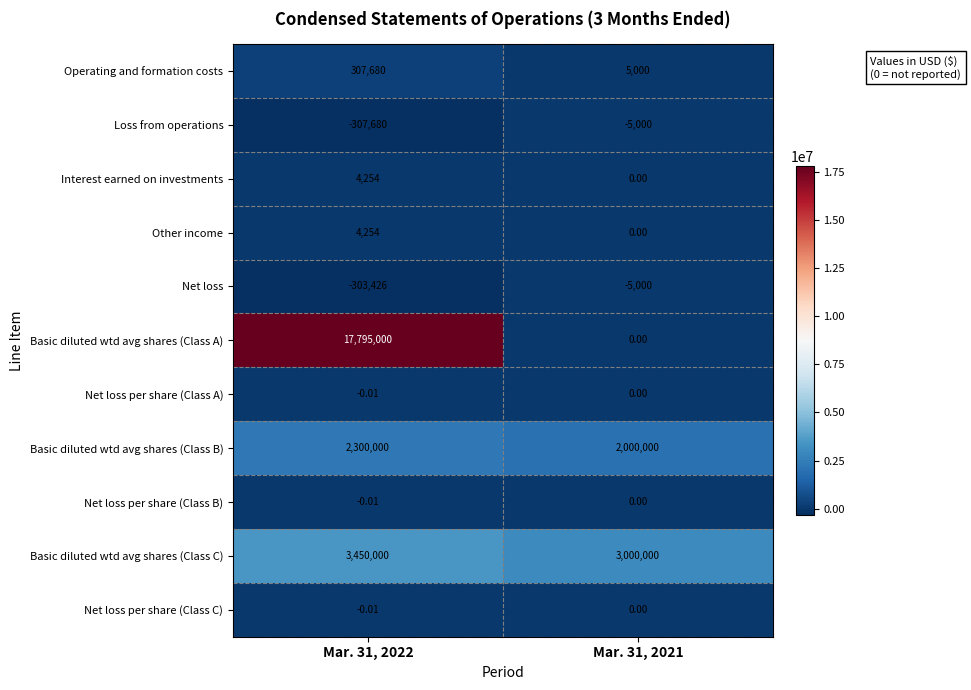

Count the number of categories in the chart.

2